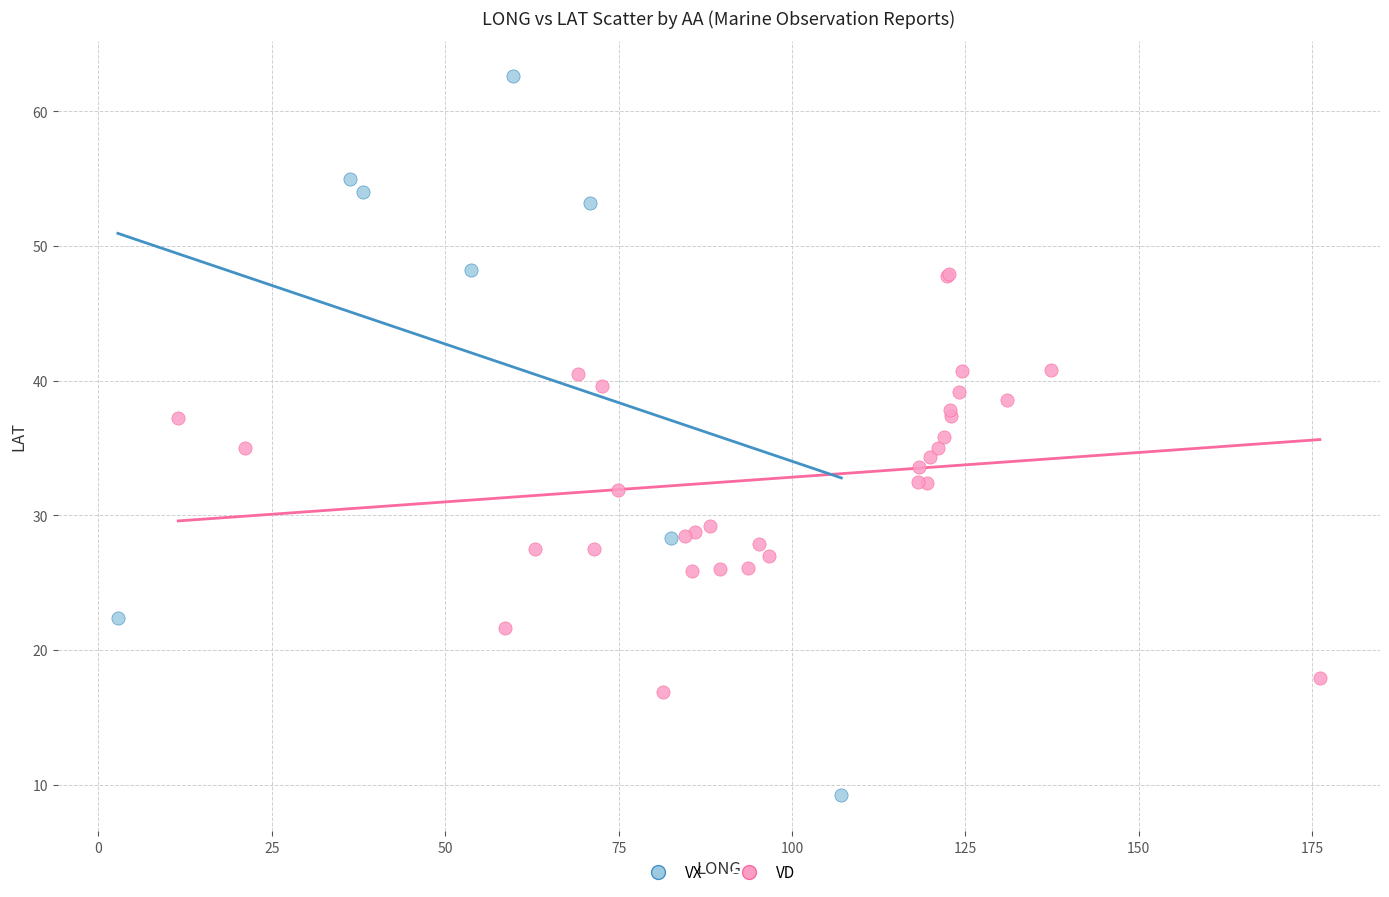

Which series has the largest Y range (max minus min)?

VX